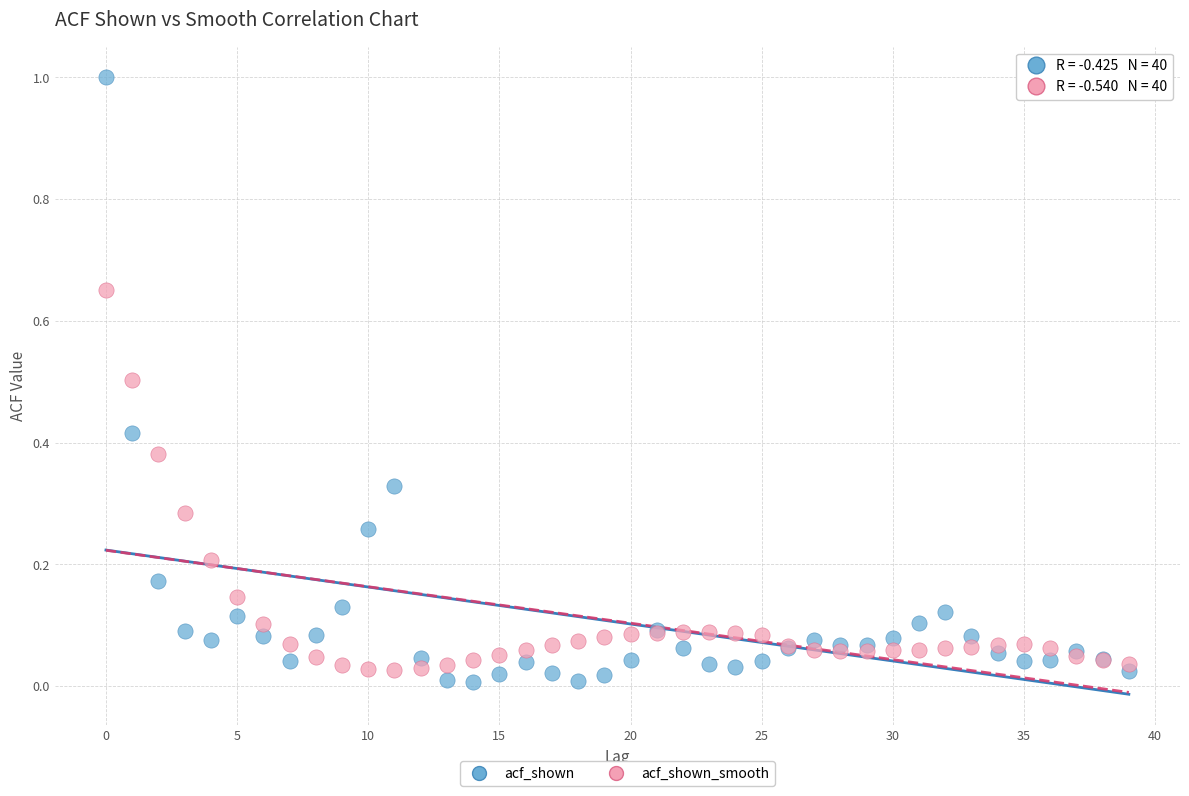

Which series contains the highest Y value?

acf_shown